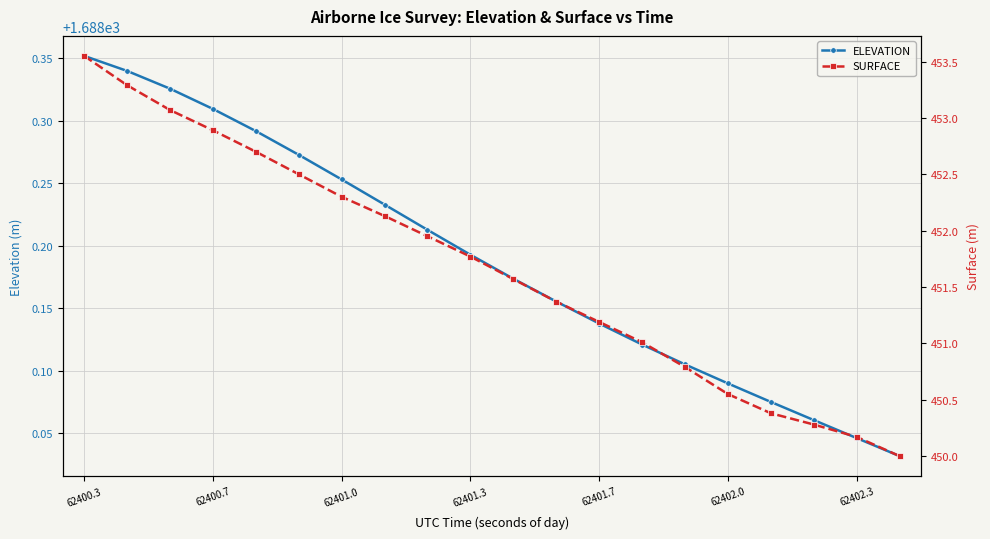

What are all the series names shown in the legend?

ELEVATION, SURFACE